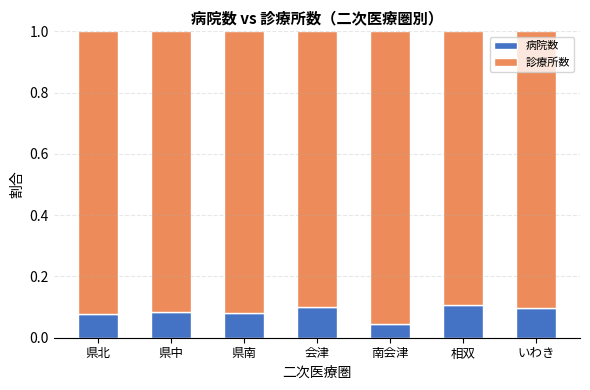

Where is 病院数 nearest to the value 0?

南会津